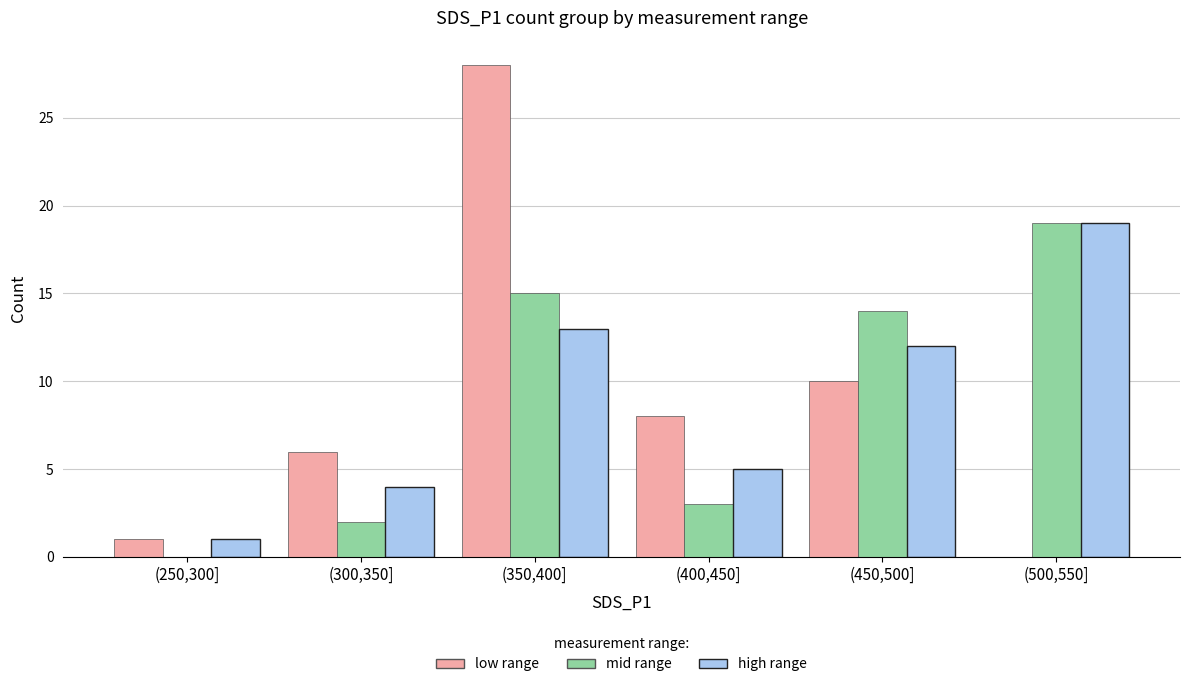

What is the total value across all series at (450,500]?

36